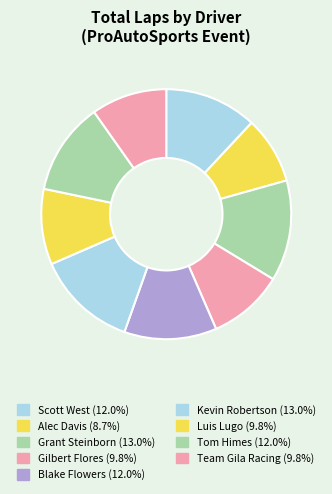

Is it true that Team Gila Racing is 2% of the pie?

False